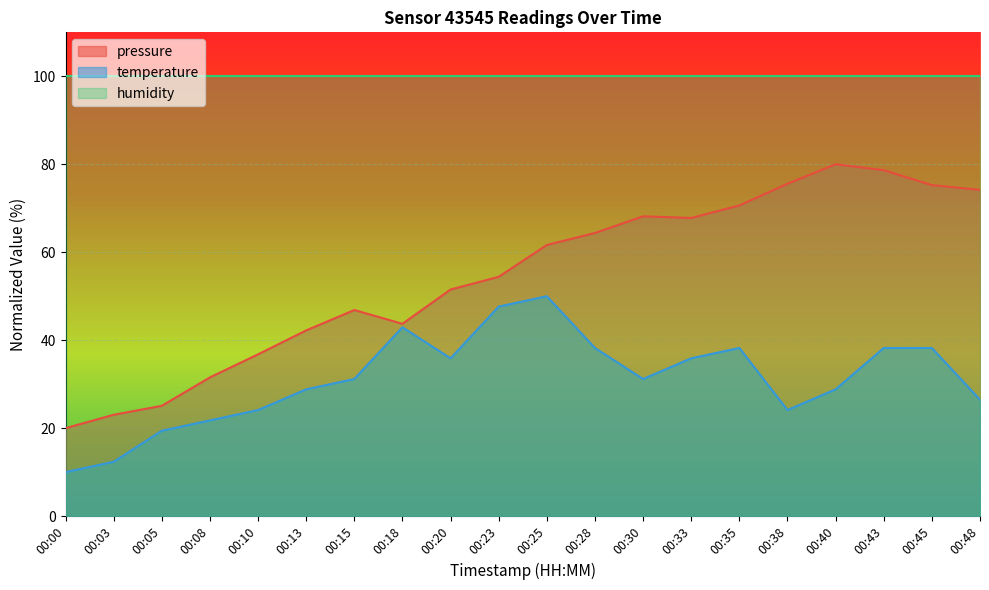

List the series in order of their peak value, lowest first.

temperature, pressure, humidity